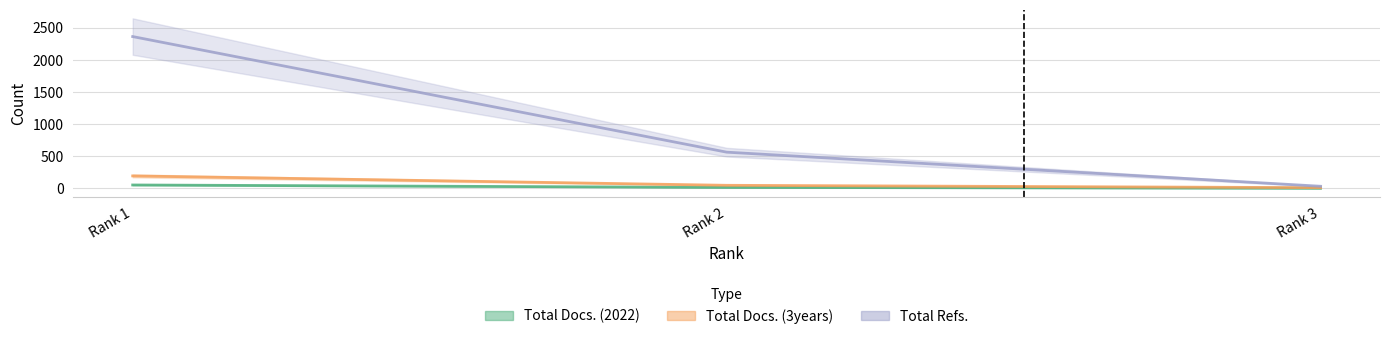

Reading right to left, list all the values displayed in this chart.

Total Docs. (2022): 1	14	52
Total Docs. (3years): 10	47	193
Total Refs.: 32	563	2363